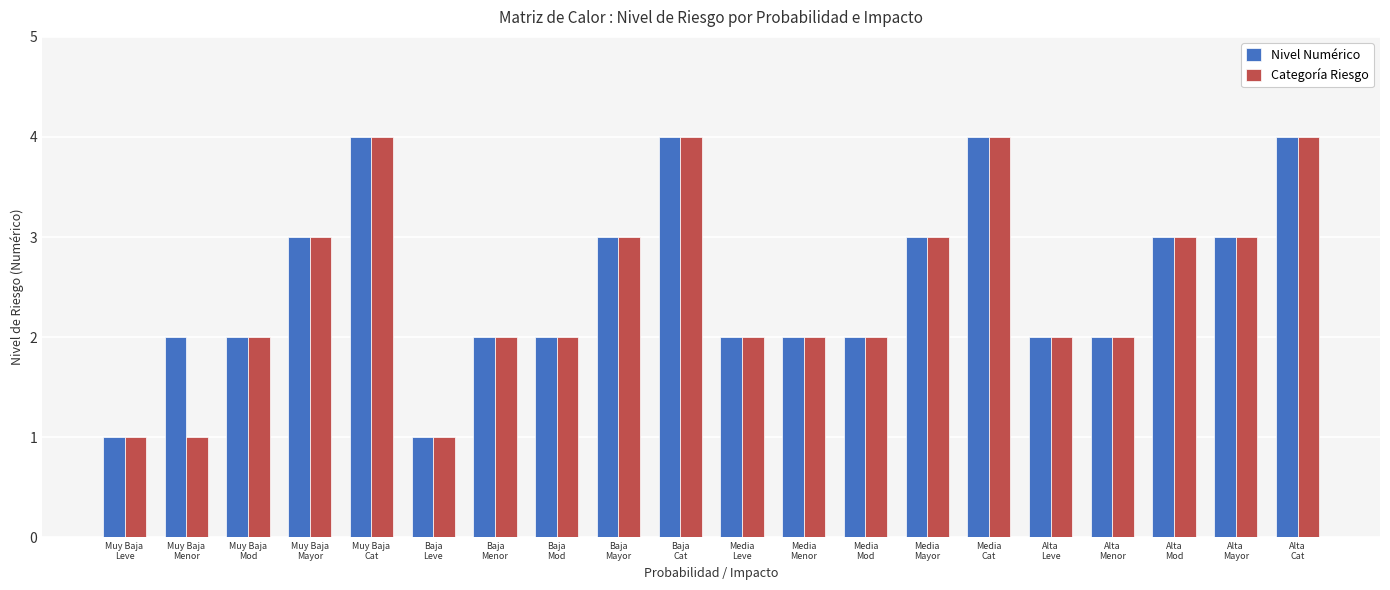

How many bars are there in total?

40